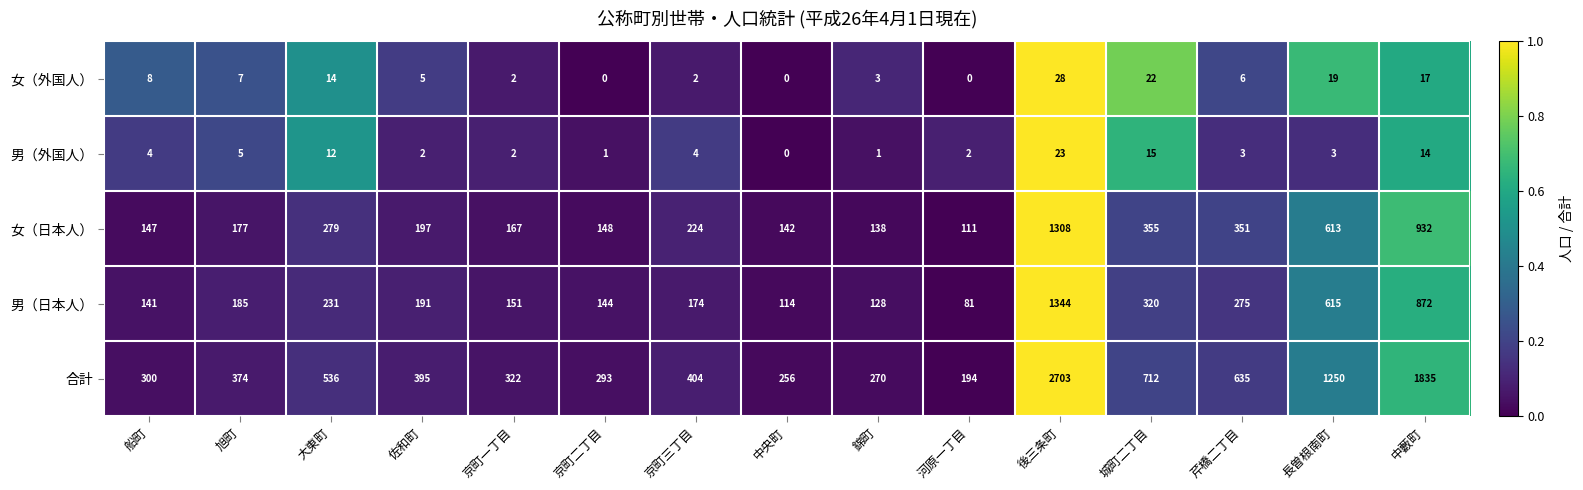

True or false: 合計 has a value of 93 at 京町二丁目.

False